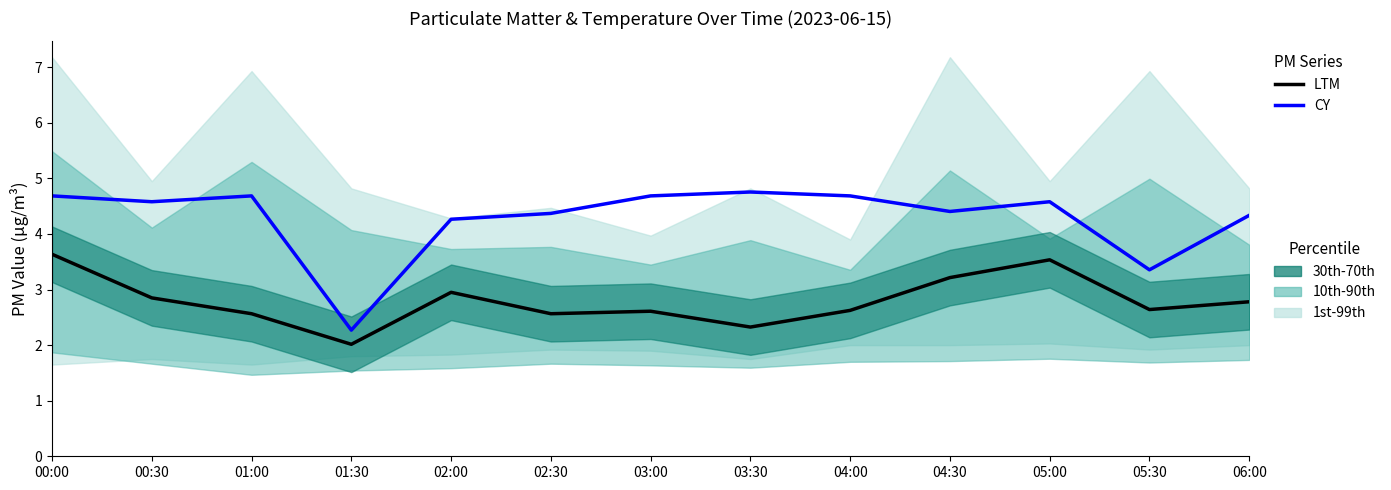

Which has a higher value, 05:00 or 06:00?

05:00